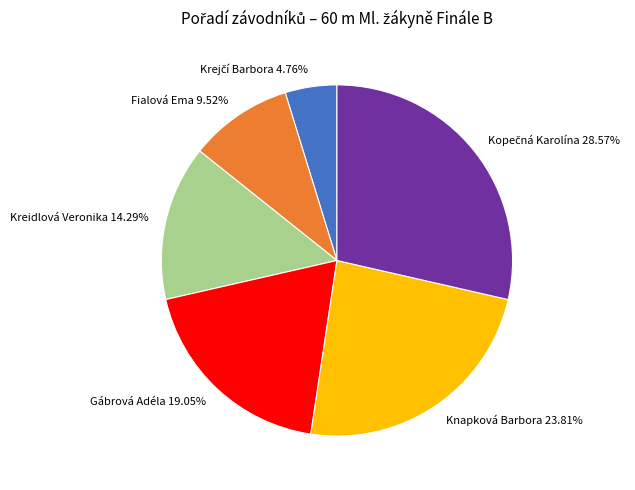

To the nearest percent, what portion does Kreidlová Veronika represent?

14%